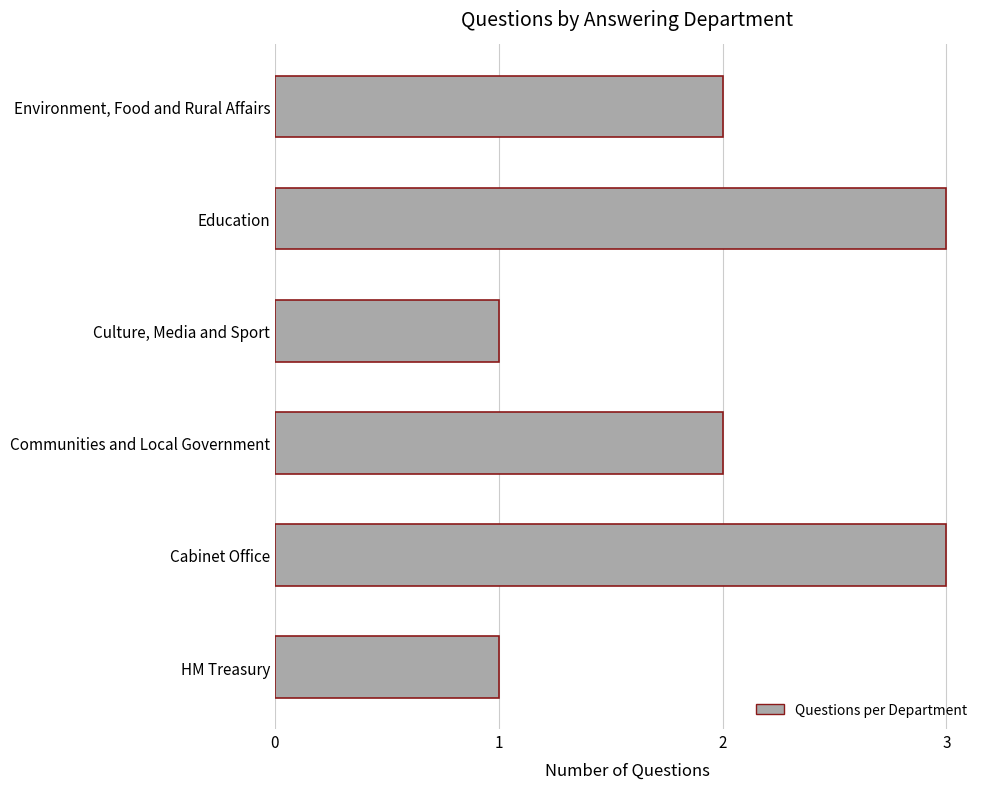

Are the bars horizontal?

Yes